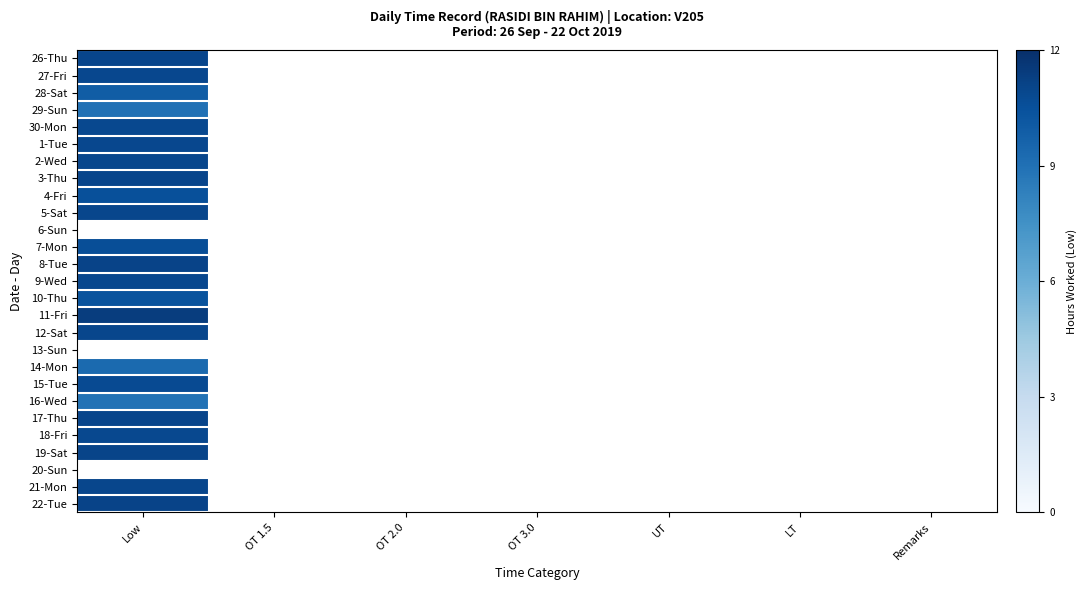

Rank the categories by 10-Thu value from highest to lowest.

Low, OT 1.5, OT 2.0, OT 3.0, UT, LT, Remarks